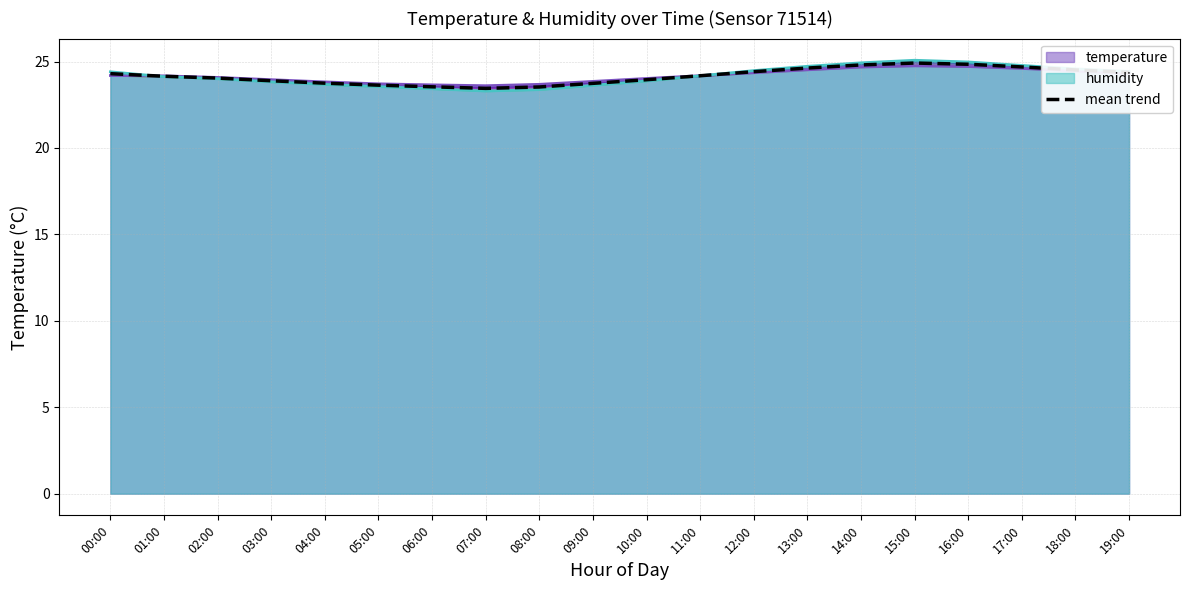

At which category does the chart reach its minimum across all series?

07:00